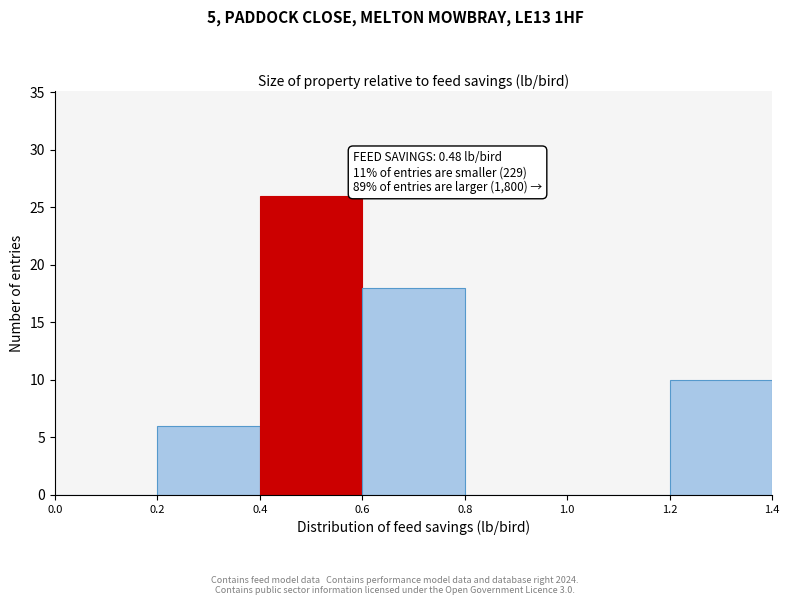

Over which range of the x-axis is the bar tallest?

0.4 to 0.6